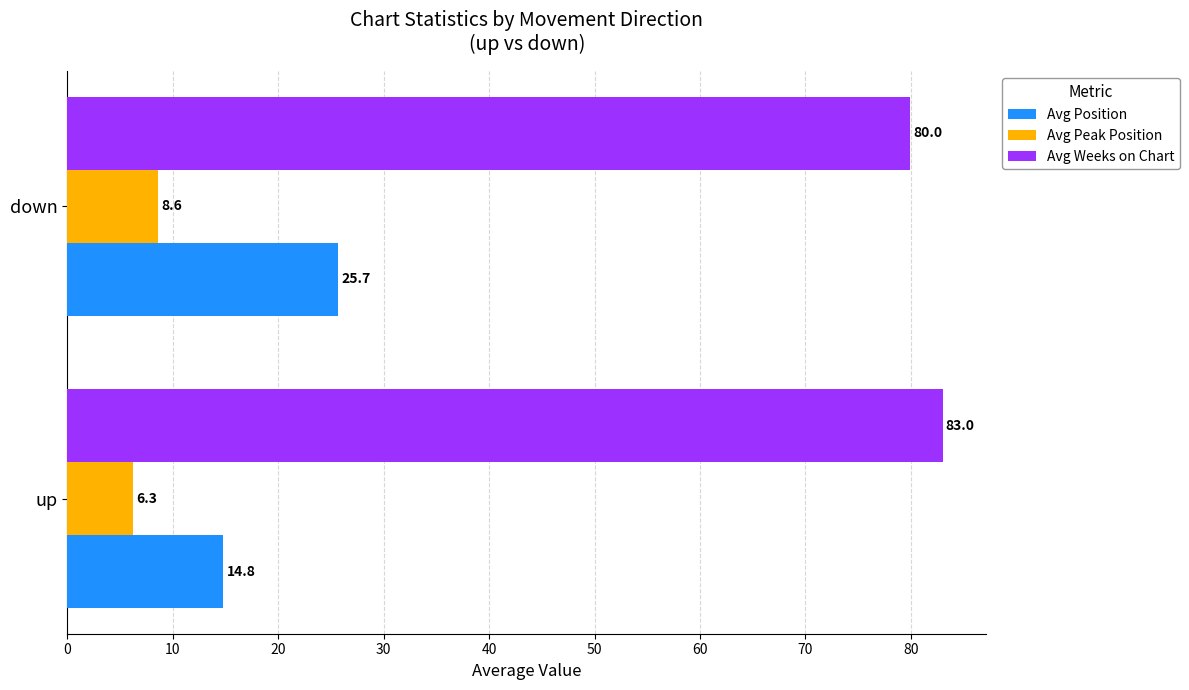

What is the highest value of the Avg Peak Position series?

8.6